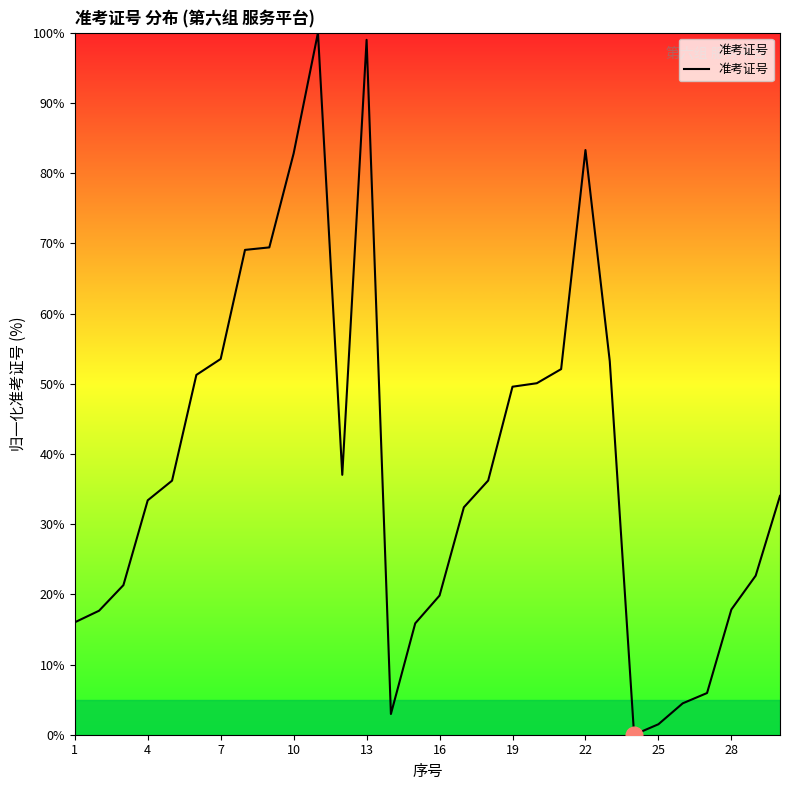

What is the difference between the maximum and minimum values?

100.0